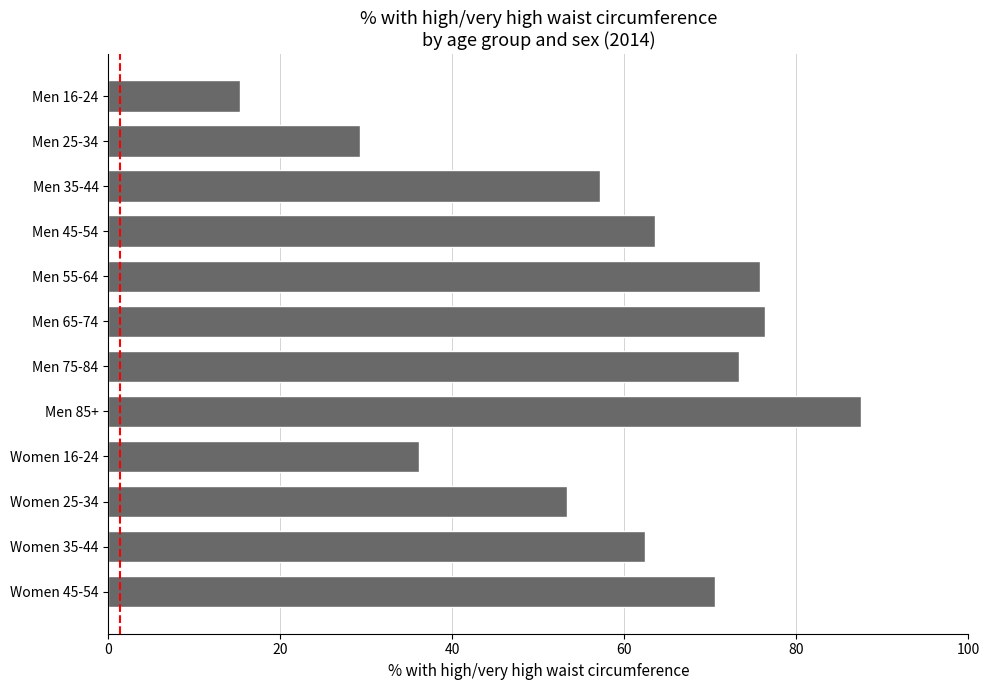

What is the difference between the maximum and second lowest values?

58.2